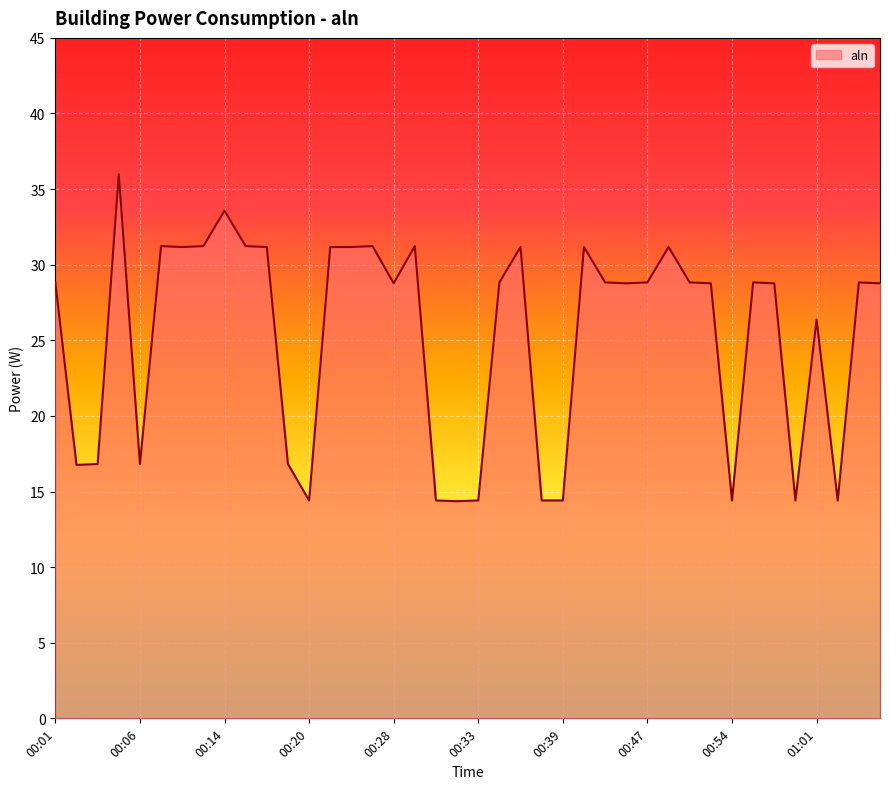

What is the difference between the maximum and minimum values?

21.6